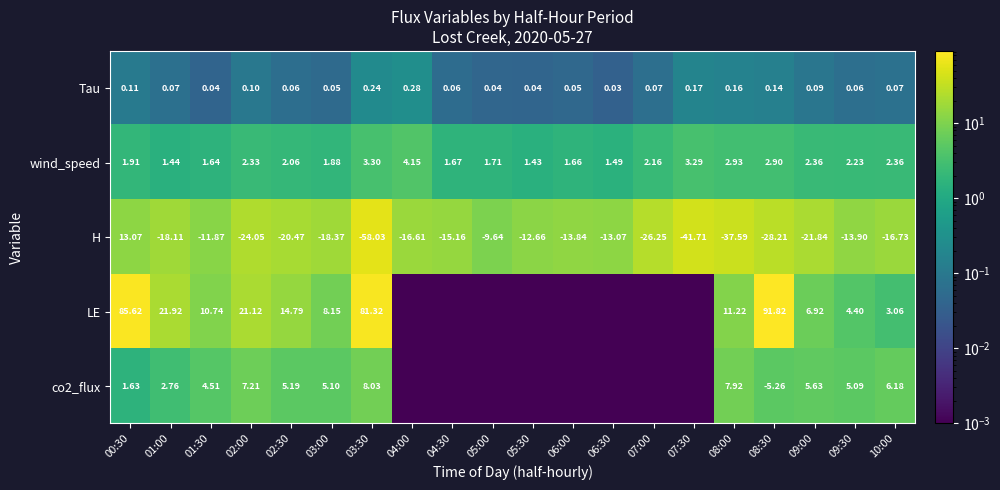

What is the maximum value shown in the chart?

91.8